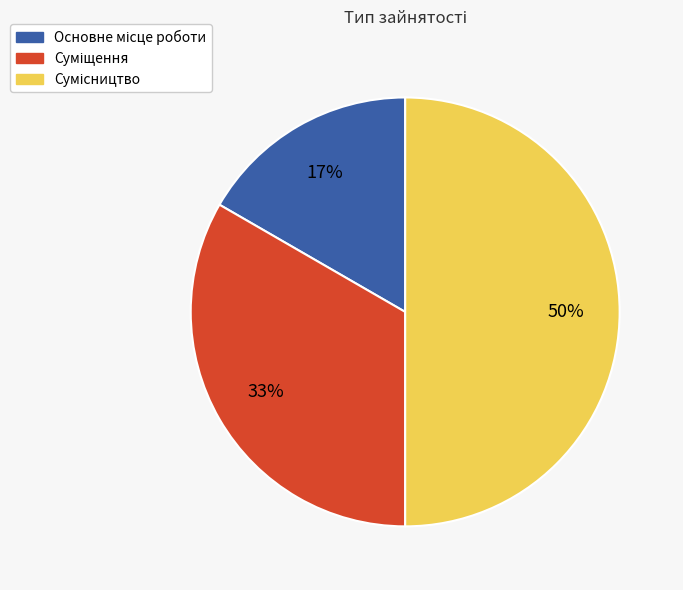

To the nearest percent, what is the difference between the largest and smallest slice percentages?

33%